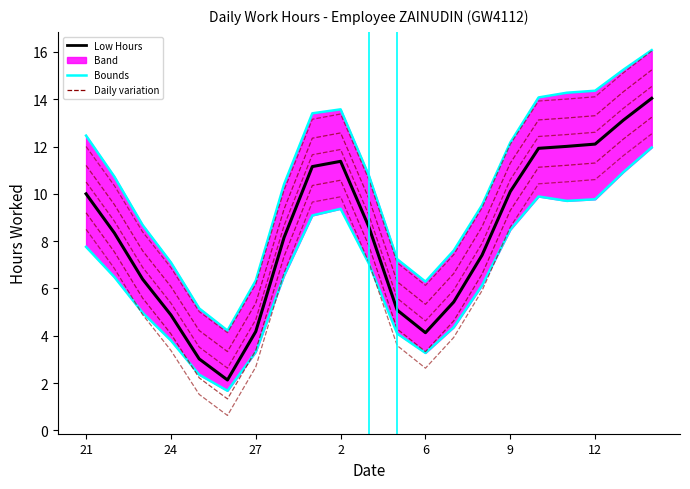

What is the sum of the Low Hours (smoothed) values at 12 and 21?

22.1